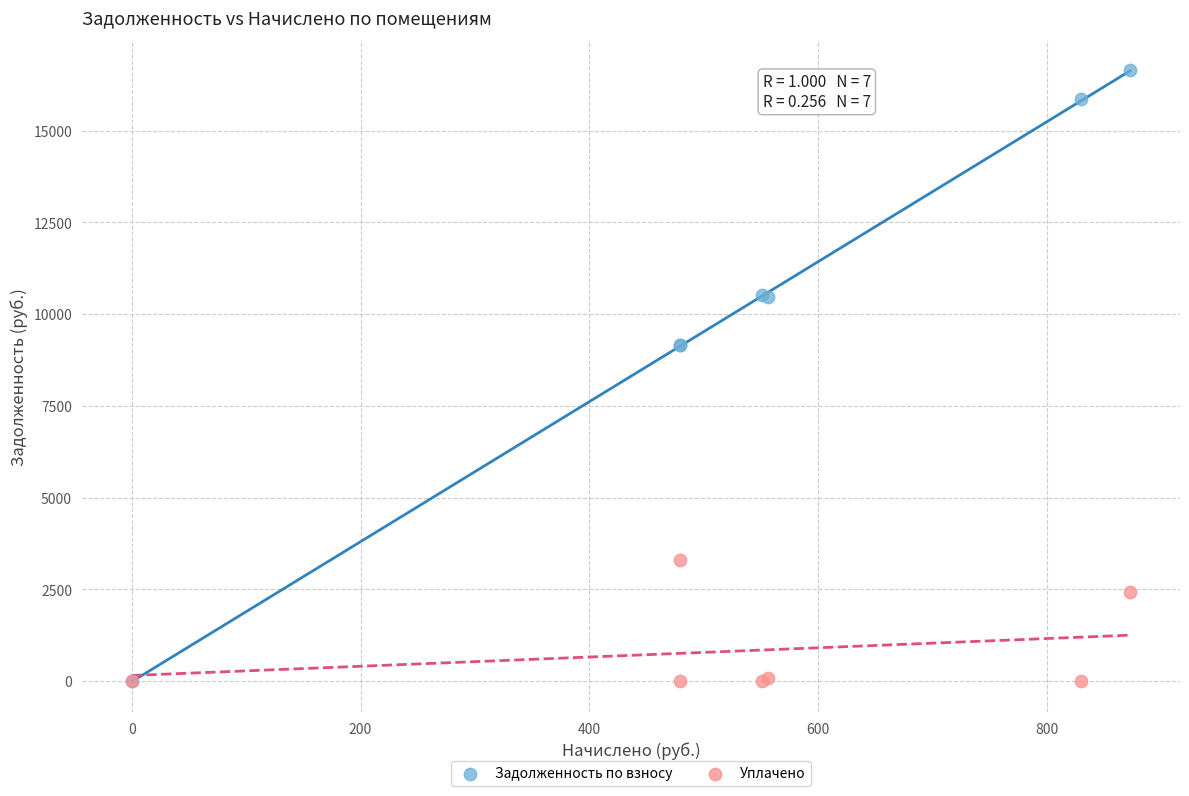

Which series reaches the maximum Y coordinate?

Задолженность по взносу